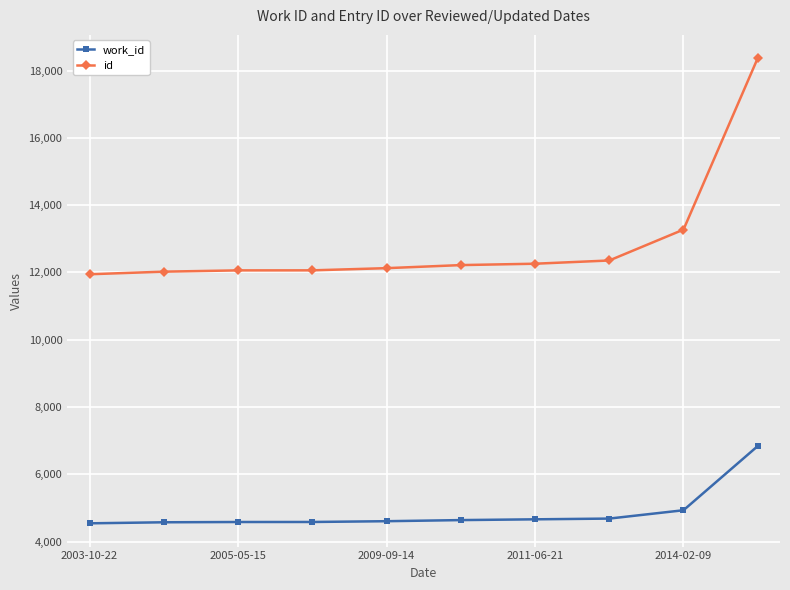

What are all the series names shown in the legend?

work_id, id